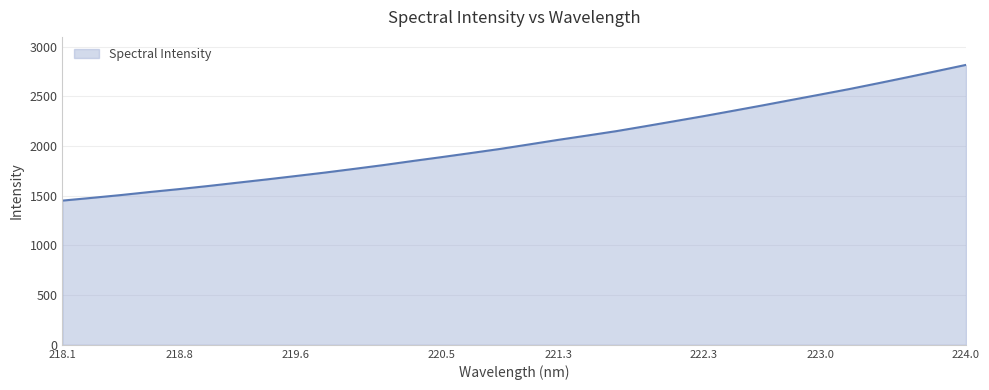

What is the difference between the maximum and minimum values?

1366.0